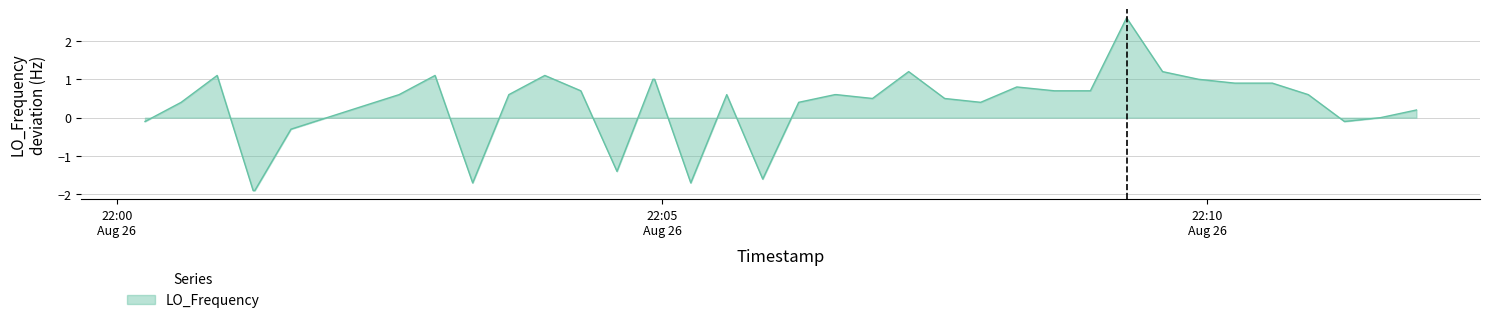

Reading left to right, extract all data points from this chart.

-0.1	0.4	1.1	-1.9	-1.9	-0.3	0.0	0.3	0.6	1.1	-1.7	0.6	1.1	0.7	-1.4	1.0	1.0	-1.7	0.6	-1.6	0.4	0.6	0.6	0.5	1.2	0.5	0.4	0.8	0.7	0.7	2.6	1.2	1.0	0.9	0.9	0.9	0.6	-0.1	0.0	0.2